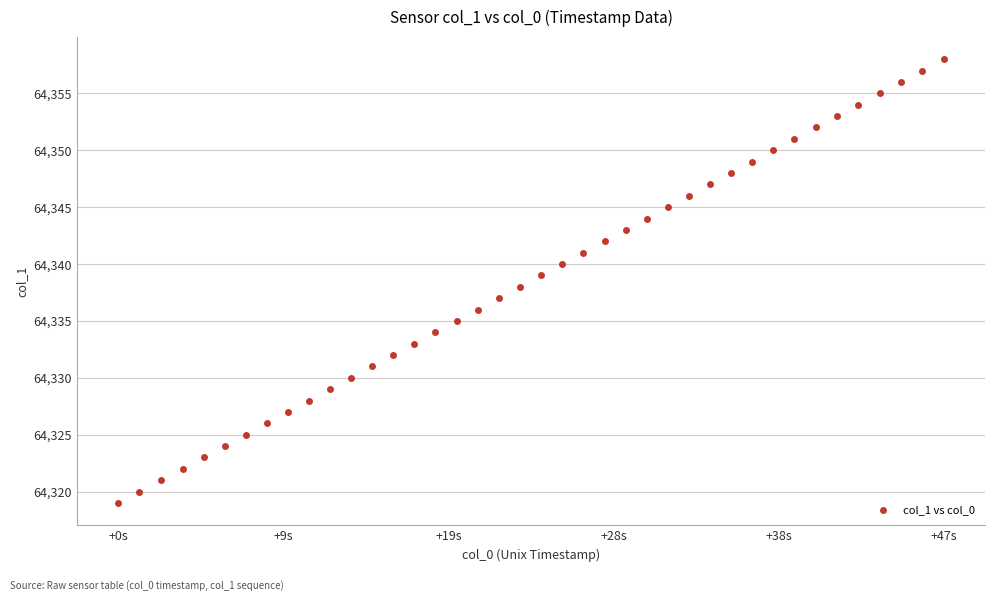

What is the range of Y values (max minus min)?

39